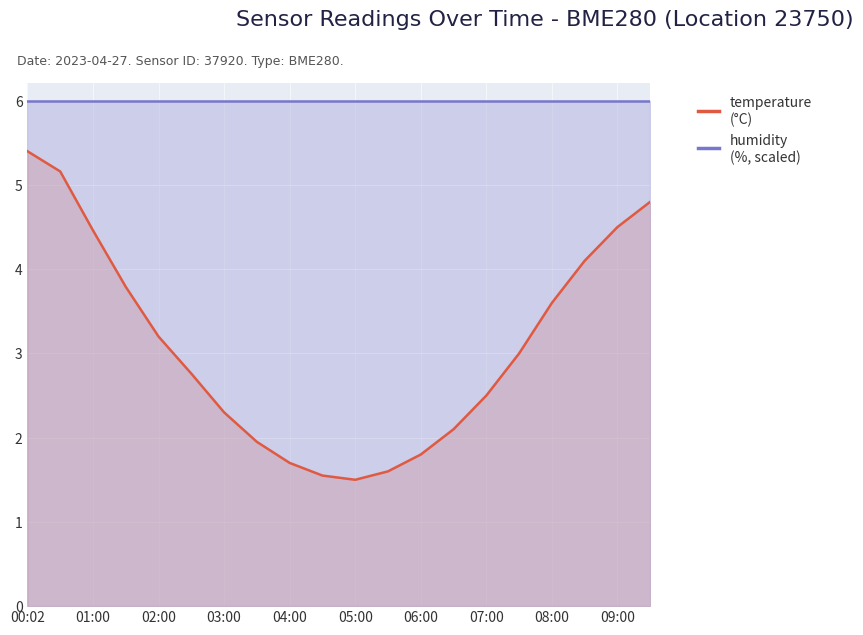

What is the difference between the maximum and minimum values in the temperature series?

3.9